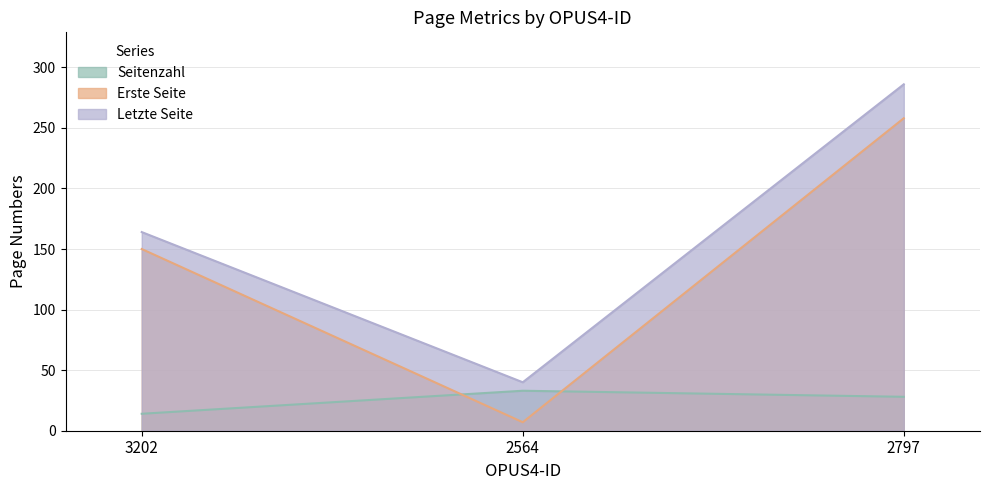

What is the difference between the maximum and minimum values in the Seitenzahl series?

19